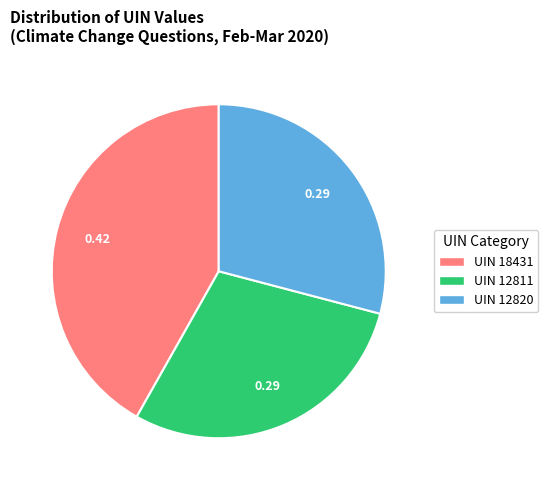

Does any single category account for the majority?

No